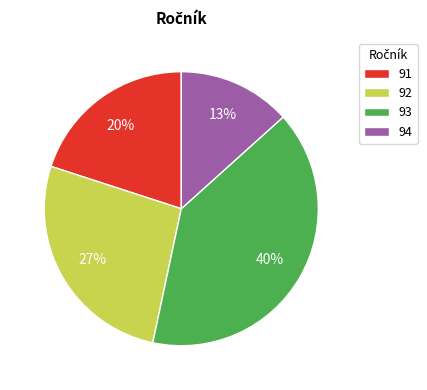

To the nearest percent, what is the average slice percentage?

25%